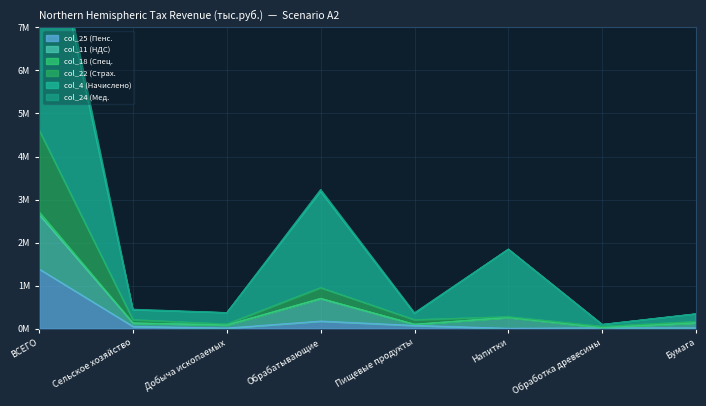

At how many categories does at least one series exceed 8393254?

1